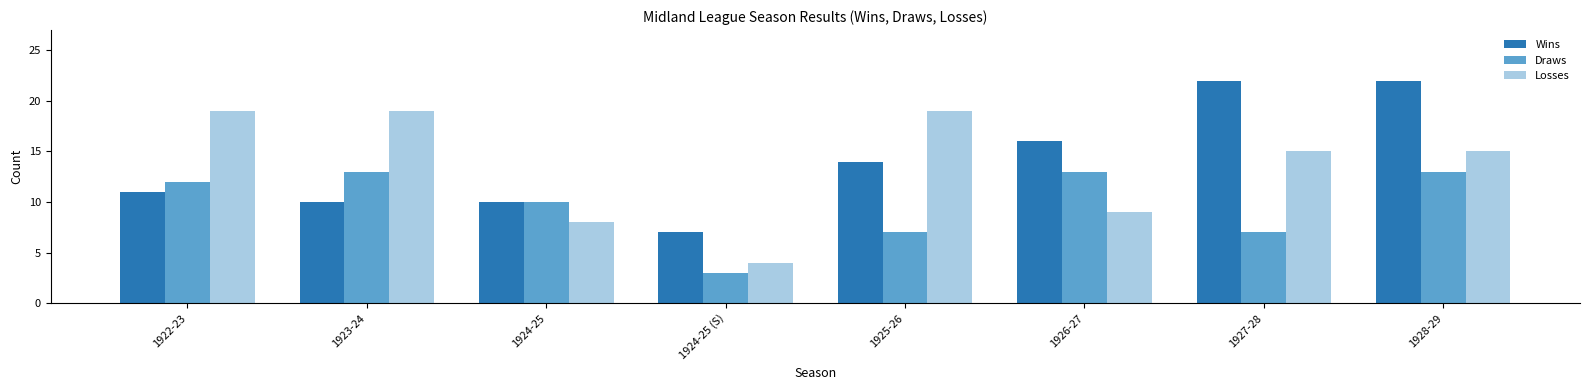

At how many categories does at least one series exceed 8?

7